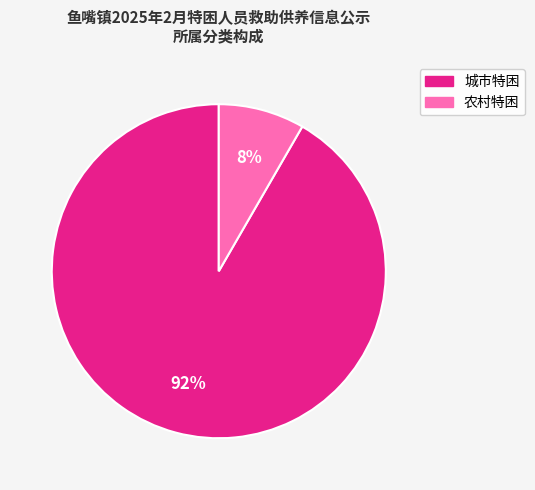

To the nearest percent, what portion does 农村特困 represent?

8%